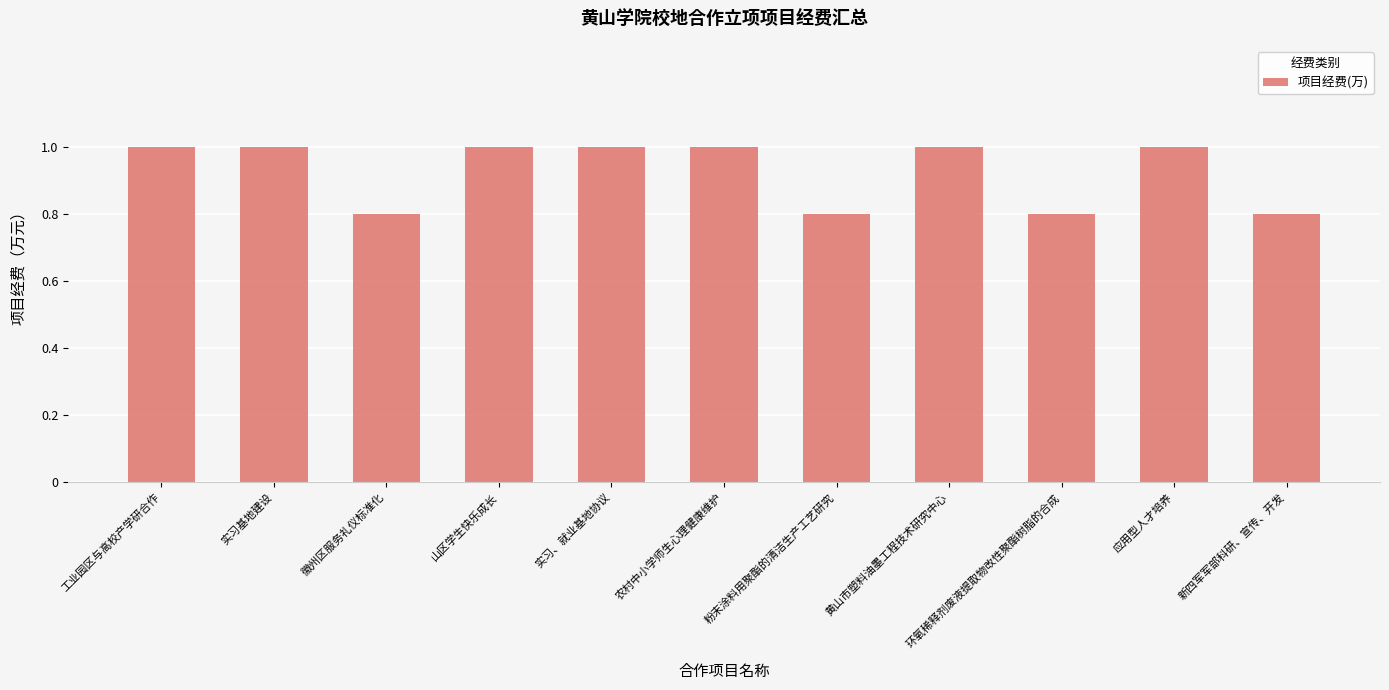

What position from the right is 山区学生快乐成长?

8